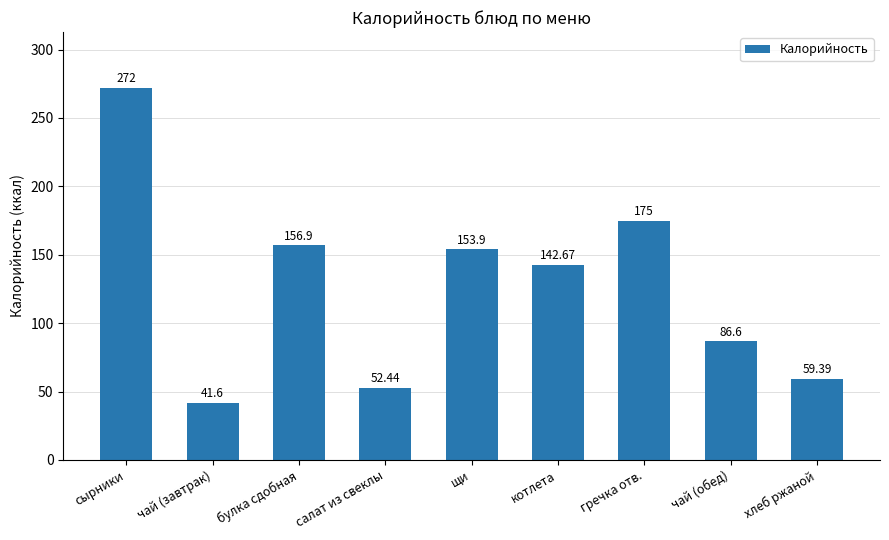

Where is the data nearest to the value 156?

булка сдобная